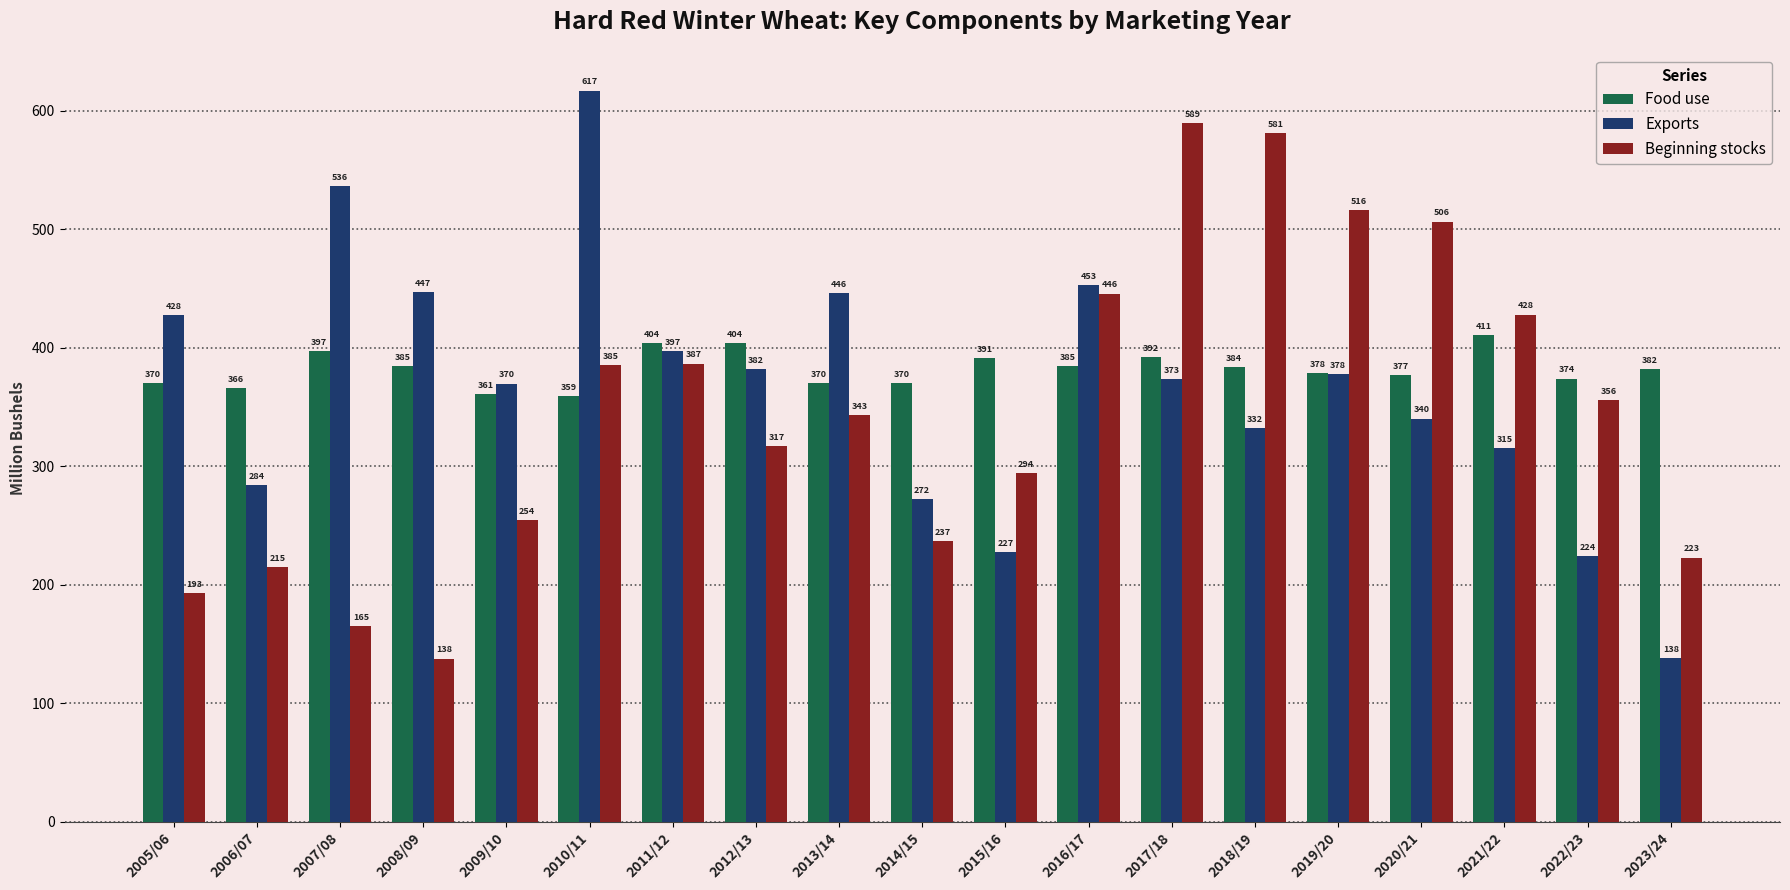

What is the difference between the maximum and minimum values in the Exports series?

478.9